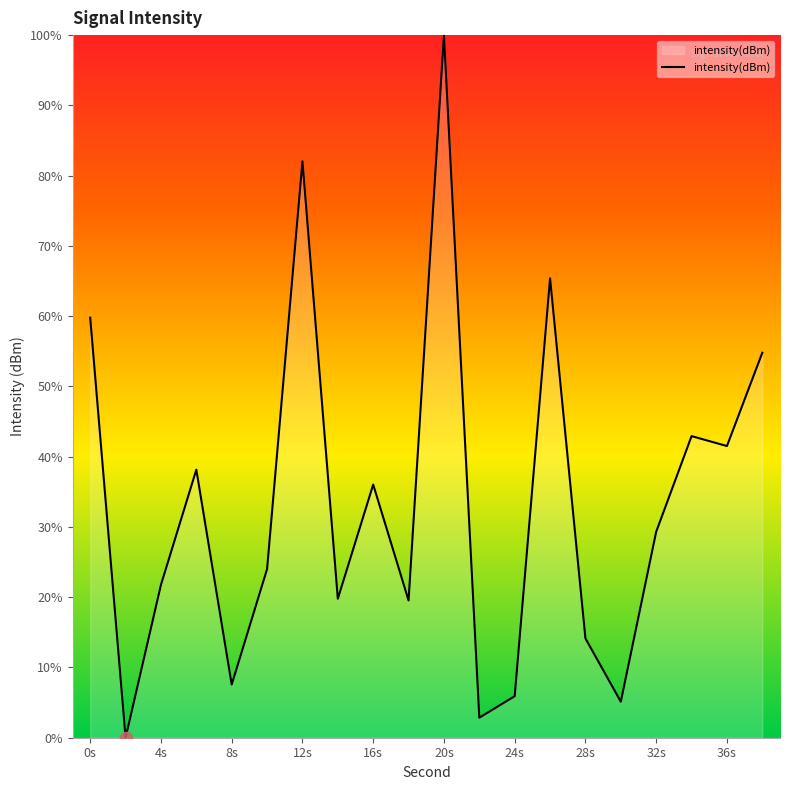

What is the greatest value displayed?

100.0